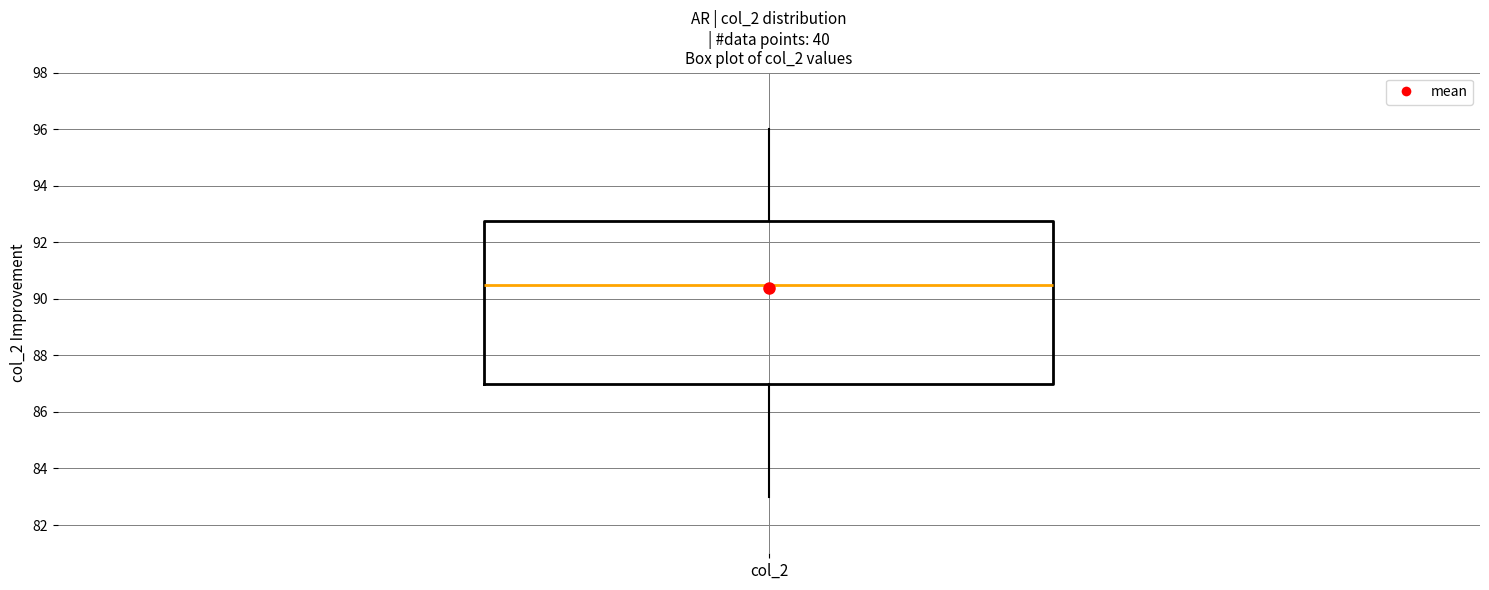

Transcribe this box plot: give where the median line is, the range the box spans, and where the two whiskers end, as read against the y-axis. The values are not printed on the chart, so give them approximately, as read against the axis.

median 90.6, box 87.0 to 92.8, whiskers 83.0 to 96.0